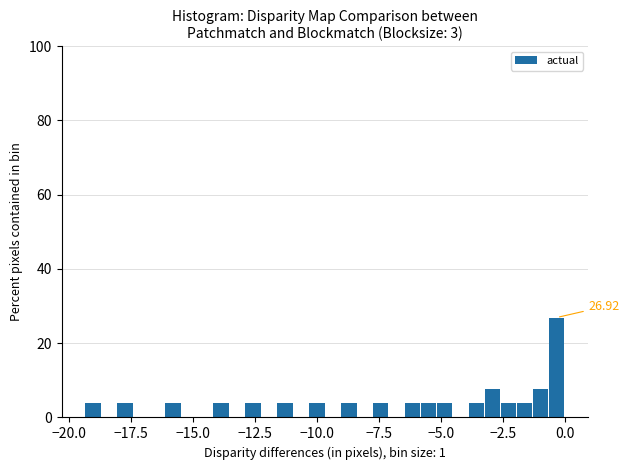

Around what value on the x-axis is the tallest bar? Give the approximate position of its centre, as read against the axis.

-0.5